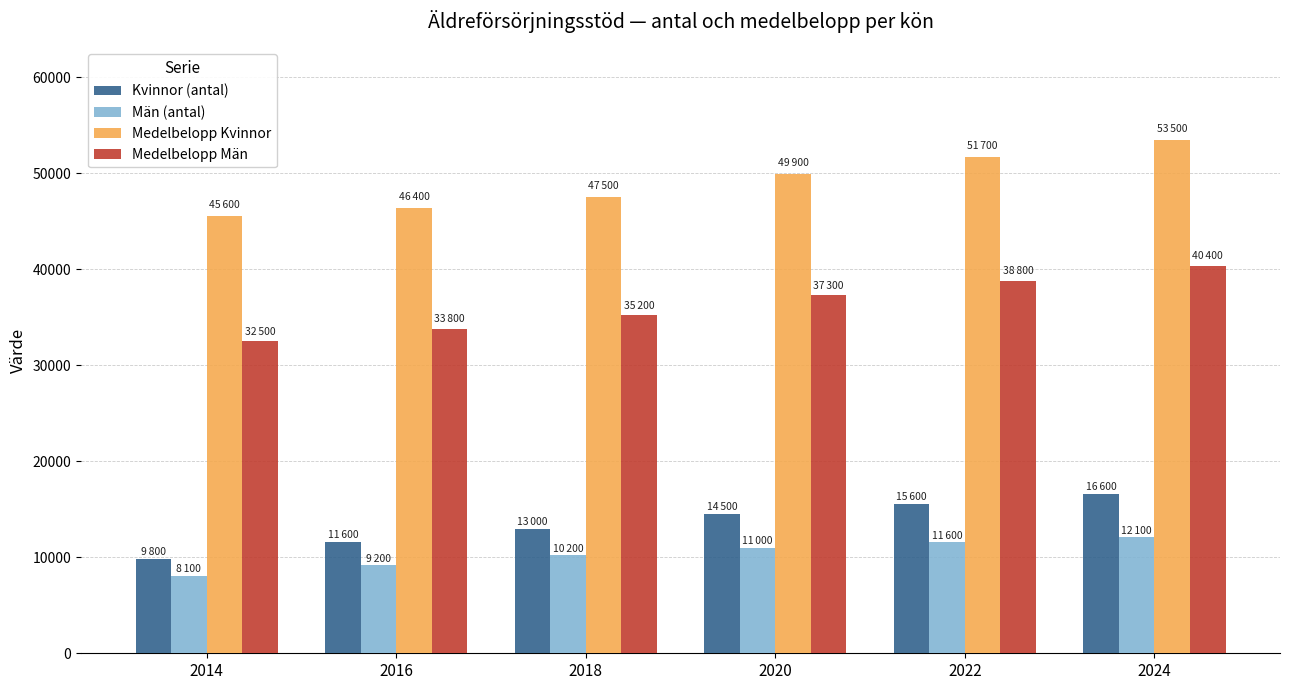

Reading left to right, list all the values displayed in this chart.

Kvinnor (antal): 2014=9800	2016=11600	2018=13000	2020=14500	2022=15600	2024=16600
Män (antal): 2014=8100	2016=9200	2018=10200	2020=11000	2022=11600	2024=12100
Medelbelopp Kvinnor: 2014=45600	2016=46400	2018=47500	2020=49900	2022=51700	2024=53500
Medelbelopp Män: 2014=32500	2016=33800	2018=35200	2020=37300	2022=38800	2024=40400